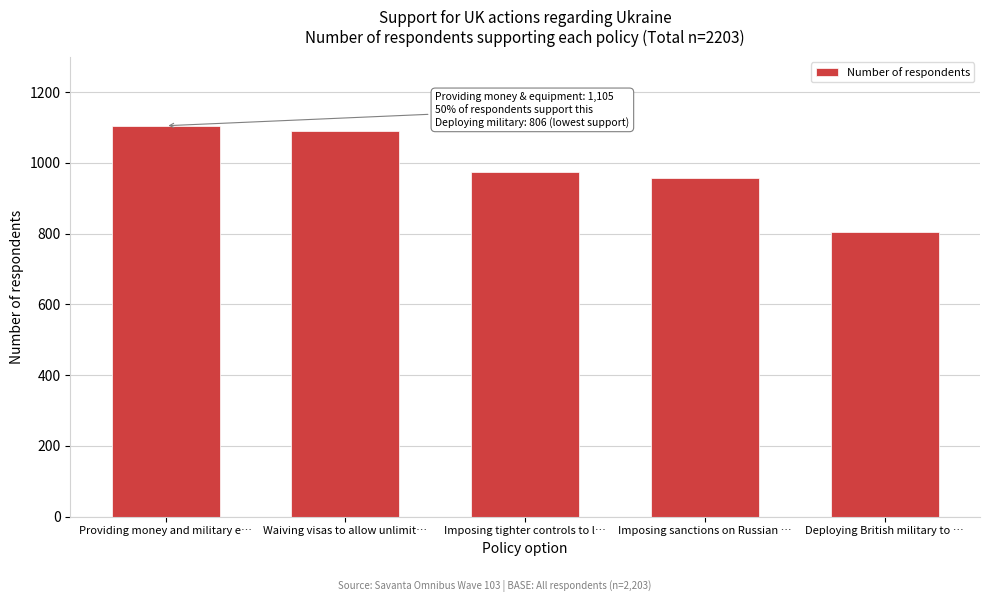

Reading left to right, what are all the values shown in this chart?

1105	1090	974	958	806